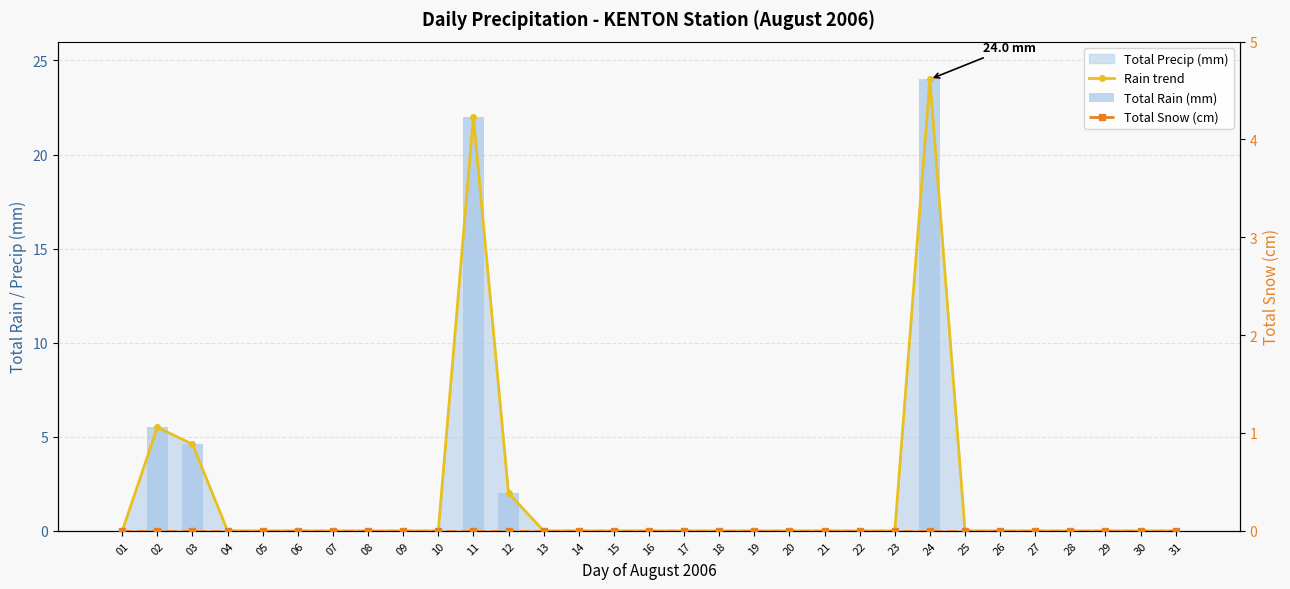

Are the bars horizontal?

No